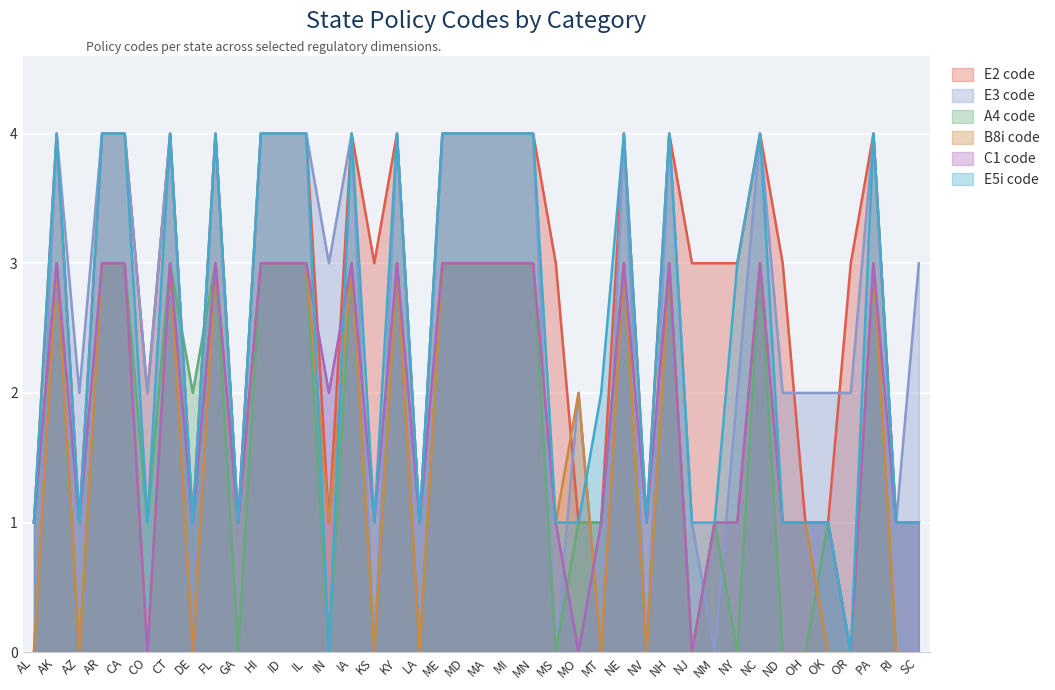

Which category has the highest value across all series?

AK